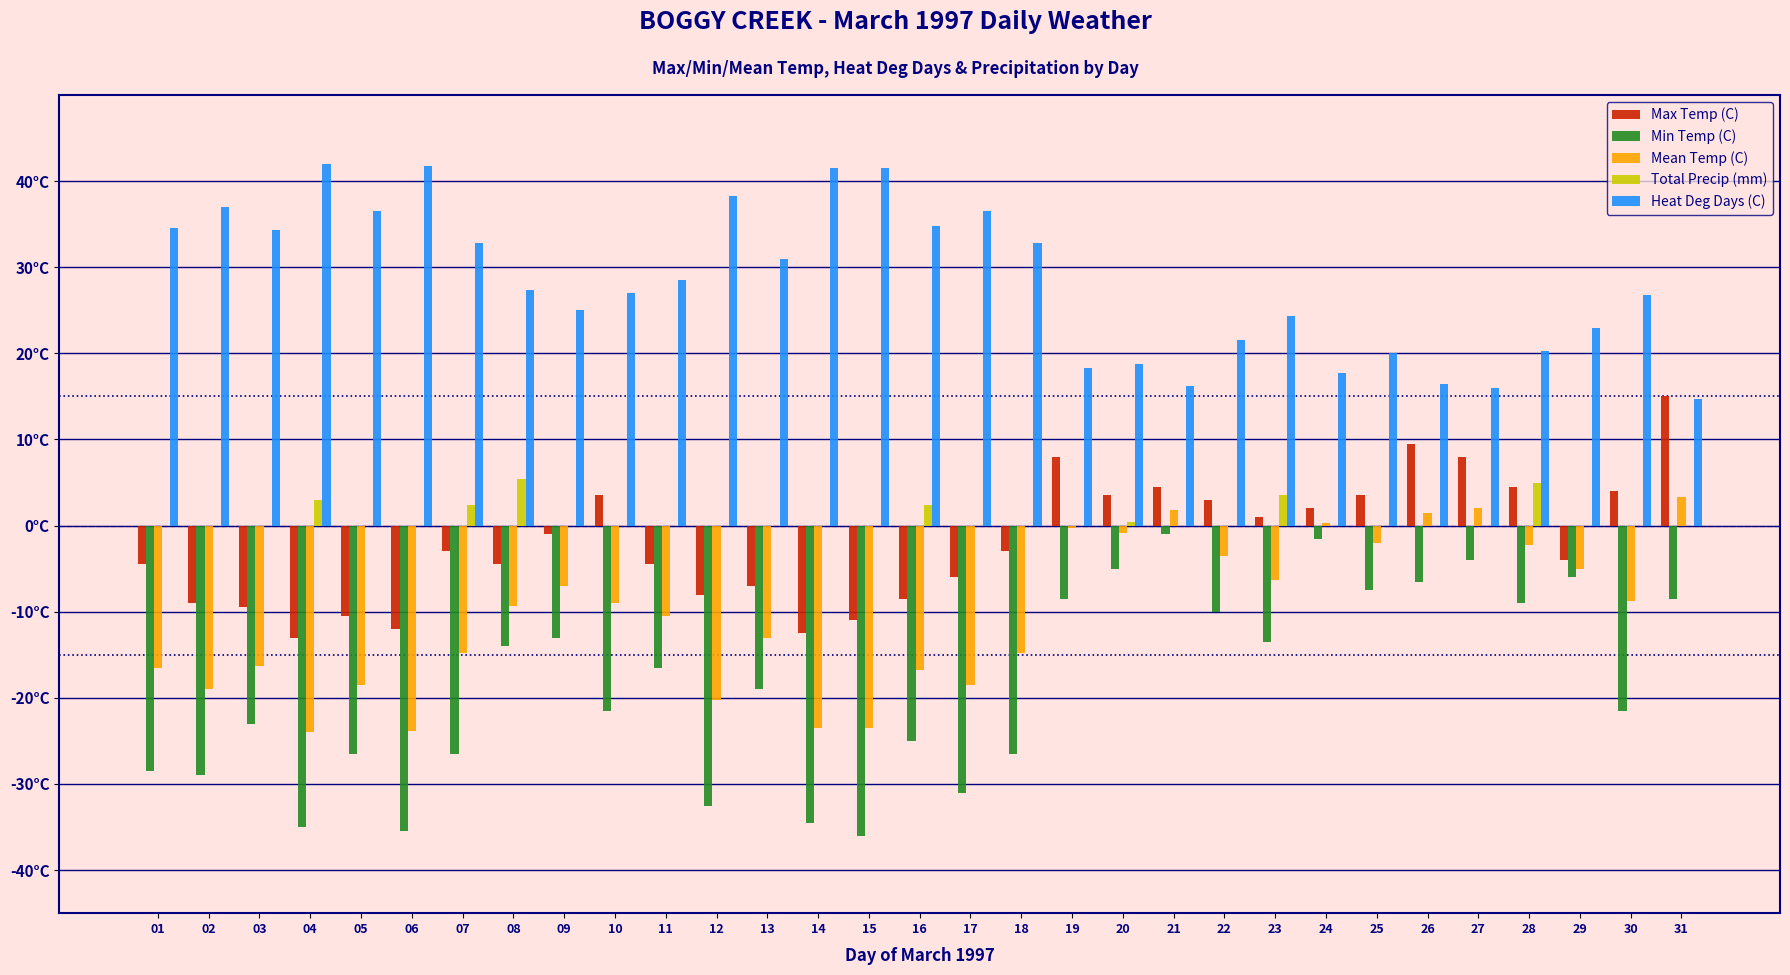

The value of Max Temp (C) at 12 is -8.0. True or false?

True